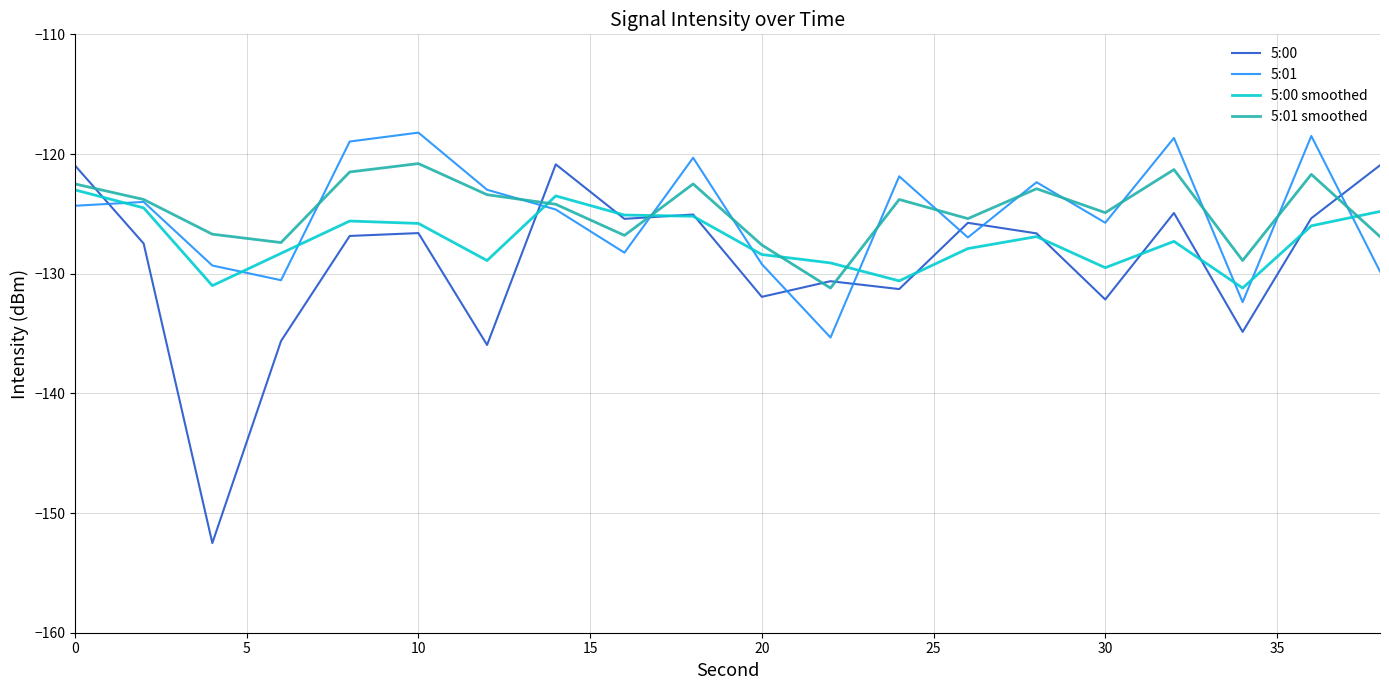

What is the minimum value for 5:01?

-135.3